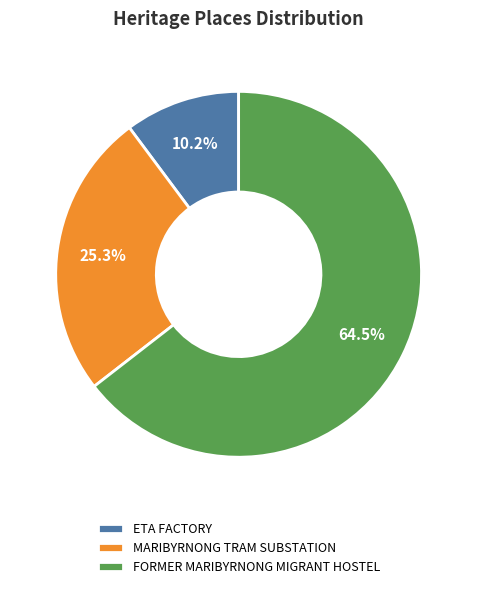

To the nearest percent, what portion does MARIBYRNONG TRAM SUBSTATION represent?

25%